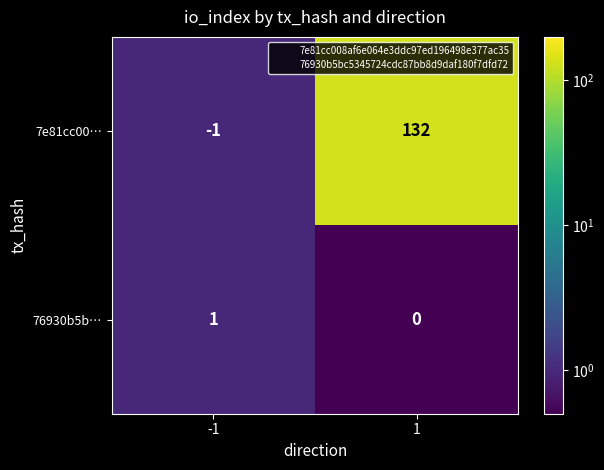

True or false: 76930b5b… has a value of 1 at 1.

False